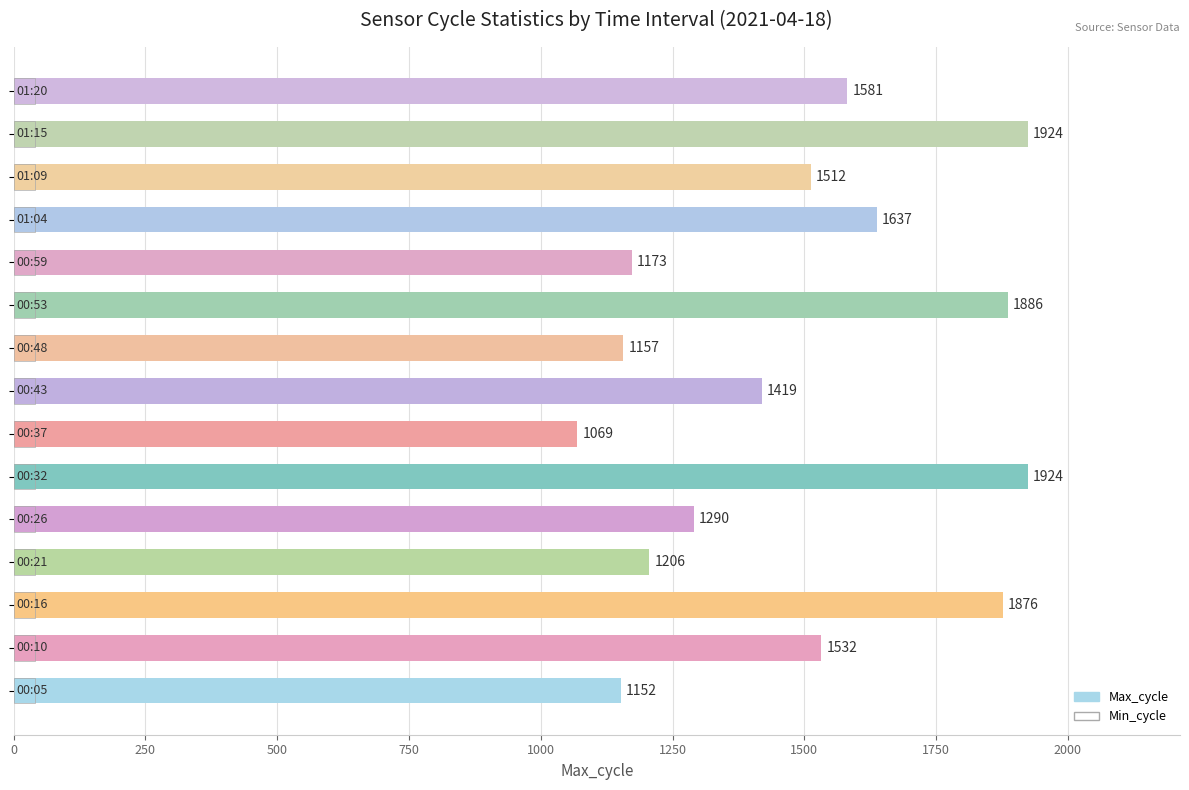

What is the minimum value shown in the chart?

1069